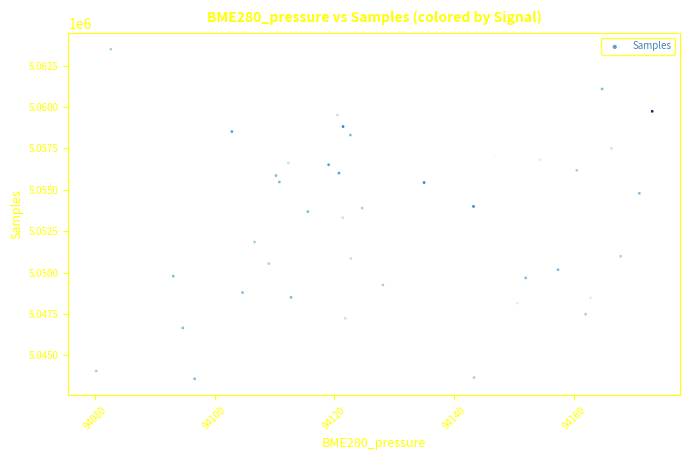

What is the range of Y values (max minus min)?

19921